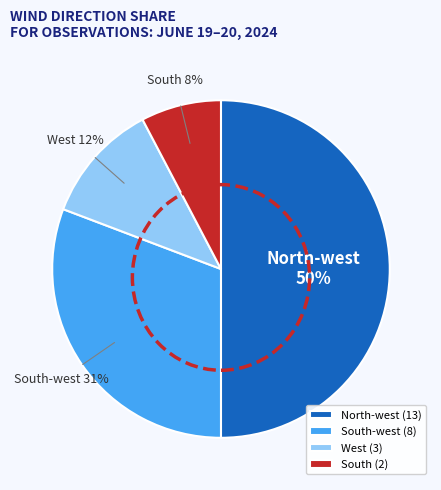

Is the sum of South-west (8) and North-west (13) greater than half?

Yes